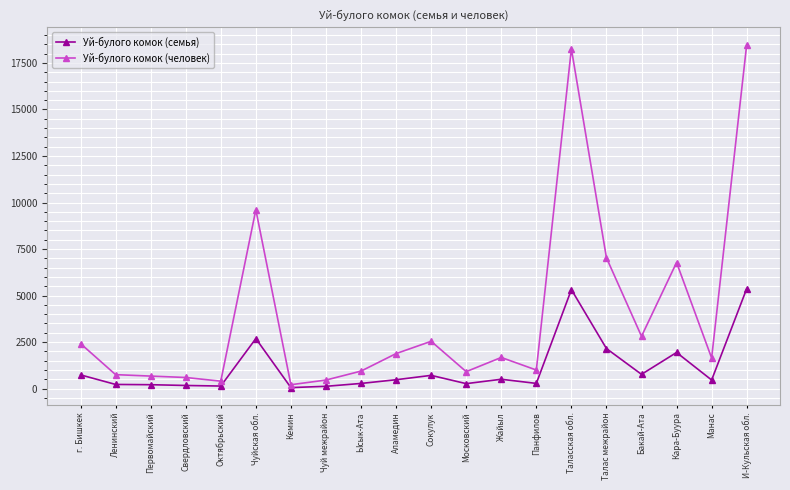

What is the value of the Уй-булого комок (семья) point at the 15th from the left?

5320